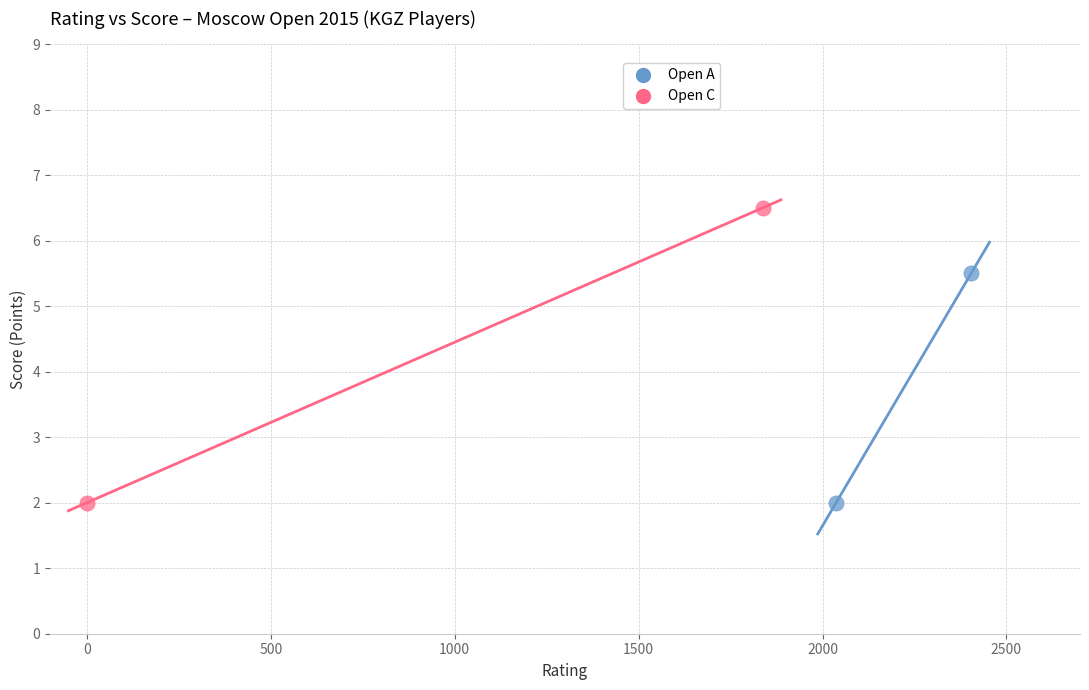

Which series reaches the maximum Y coordinate?

Open C